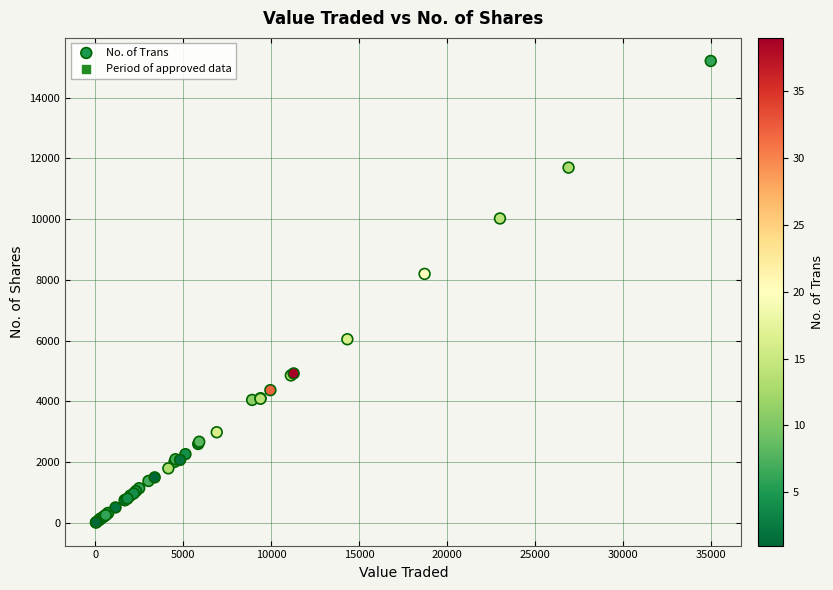

What Y value in the scatter plot is closest to 7612?

8200